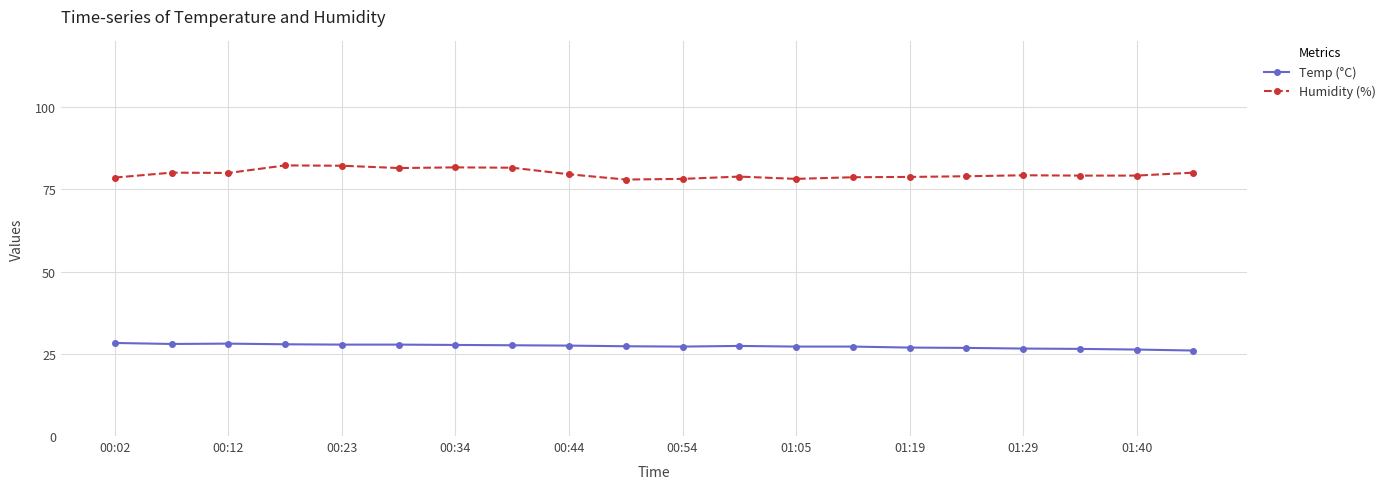

True or false: Humidity (%) and Temp (°C) cross at least once.

False